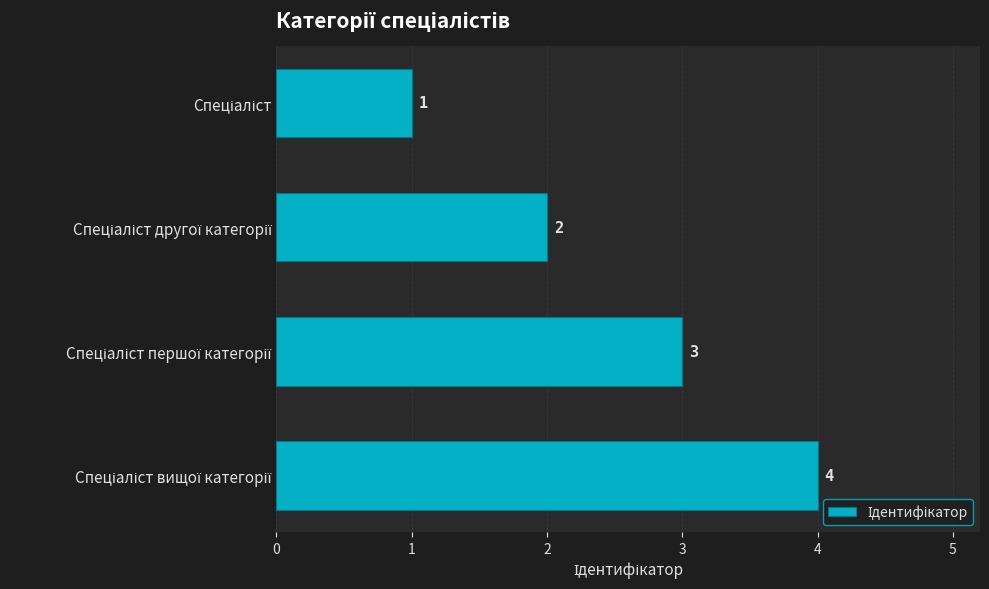

What is the greatest value displayed?

4